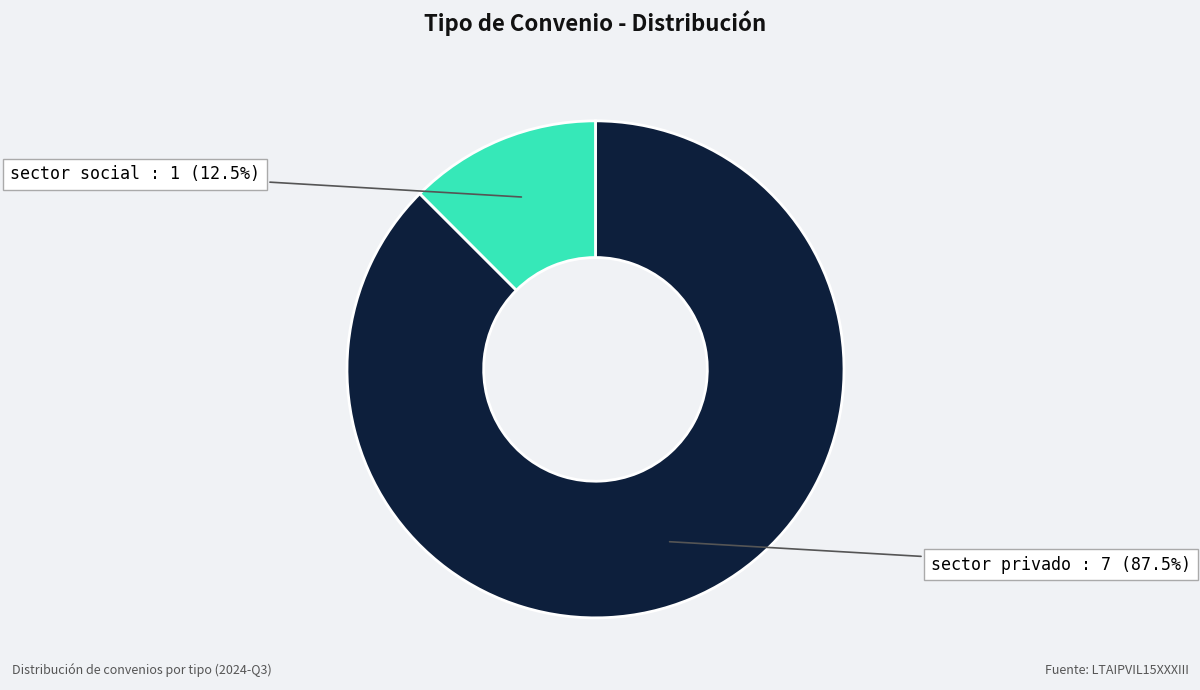

Count the number of slices in the pie.

2